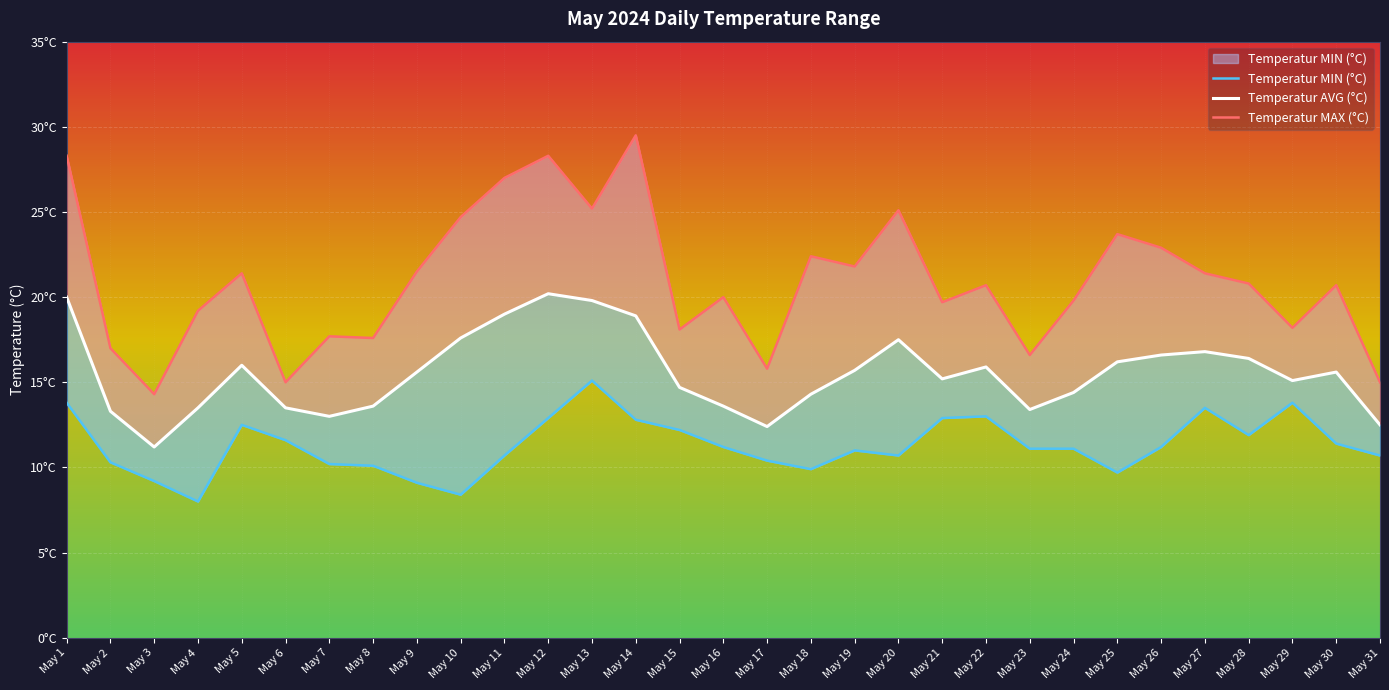

True or false: Temperatur MIN (°C) and Temperatur MAX (°C) cross at least once.

False